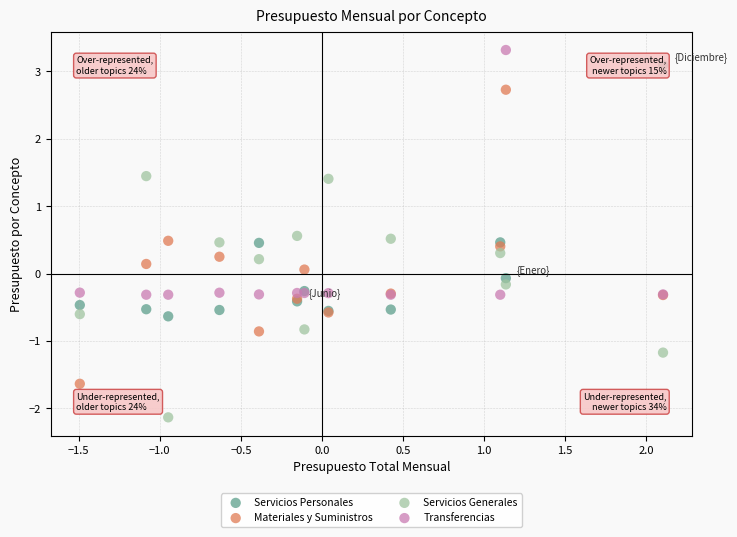

Which series contains the lowest Y value?

Servicios Generales